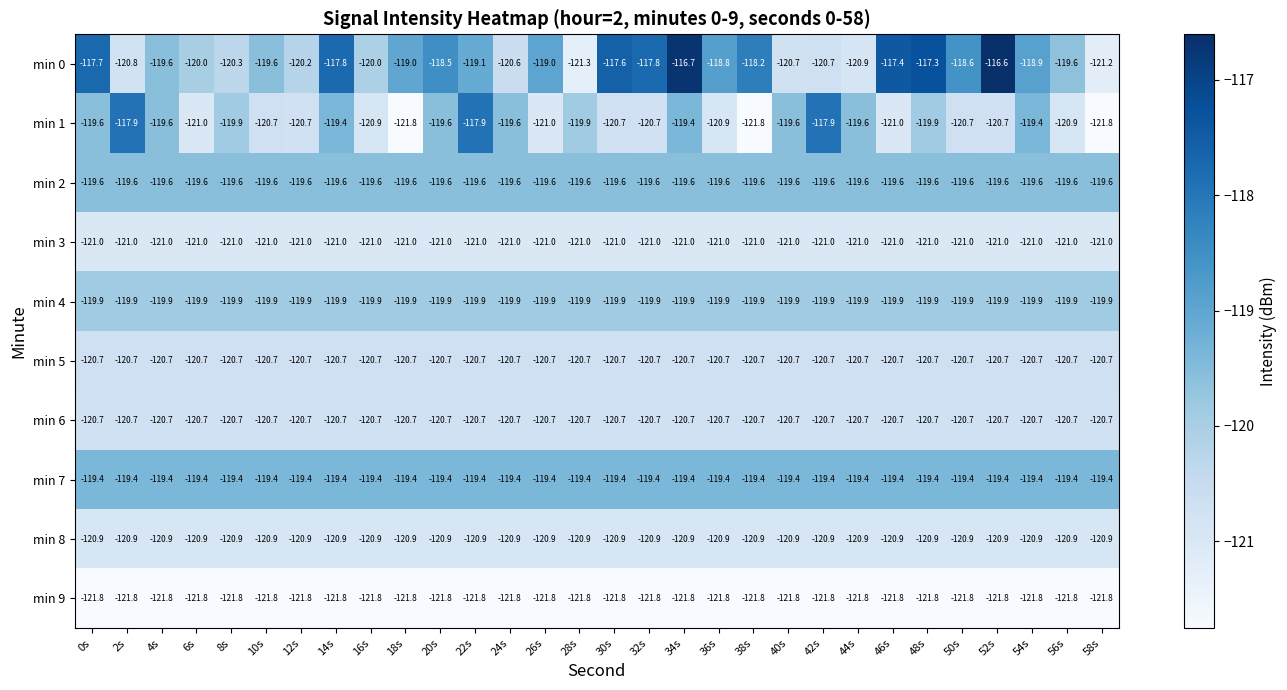

Count the number of categories in the chart.

30